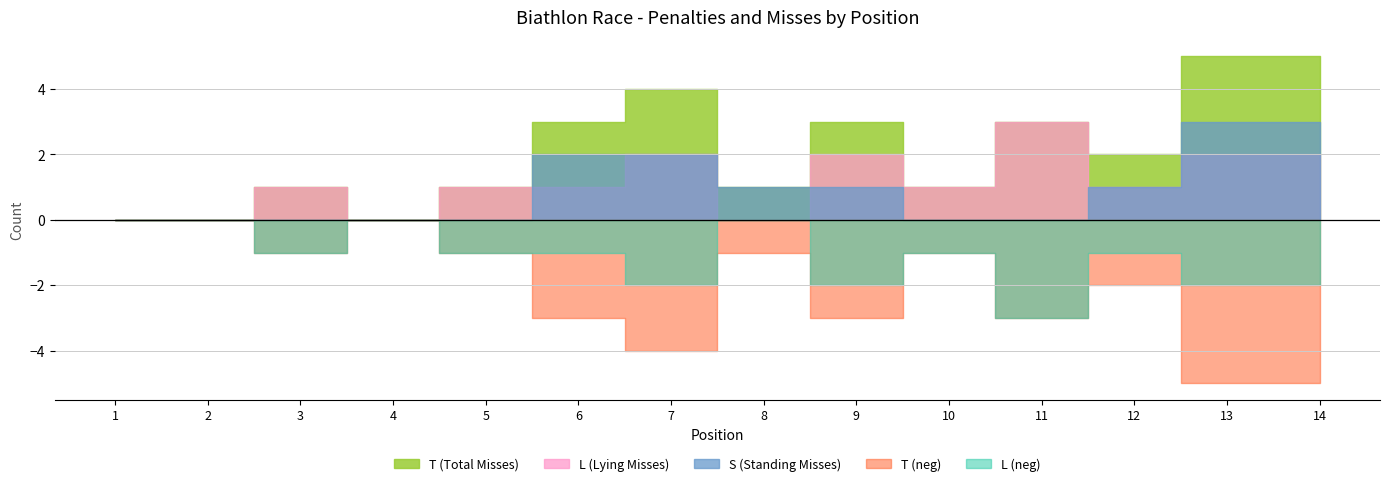

How many categories are shown in the chart?

14